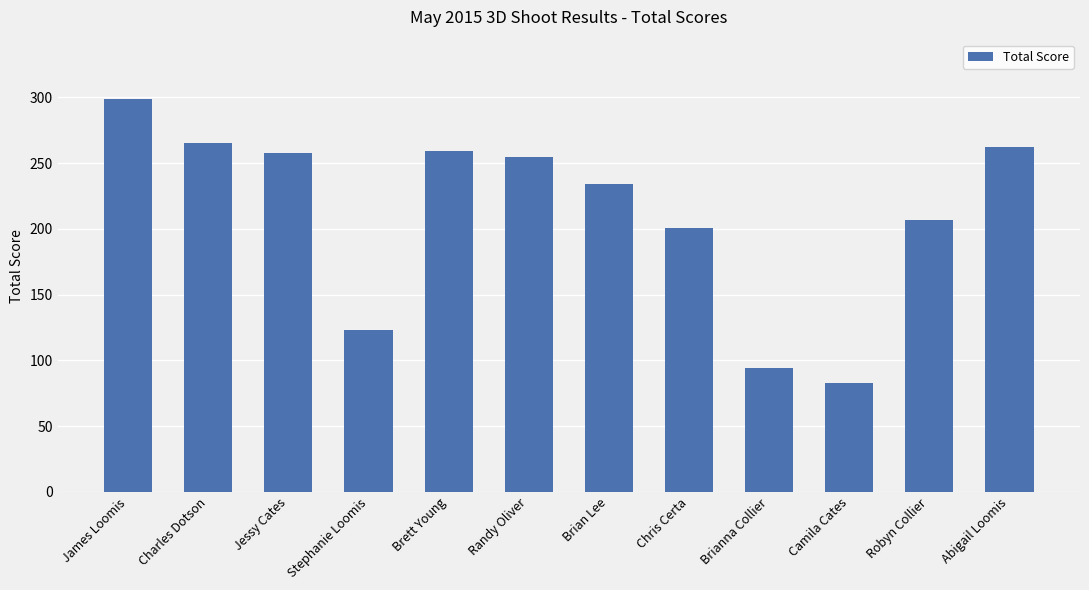

What is the value of the 6th bar from the left?

255